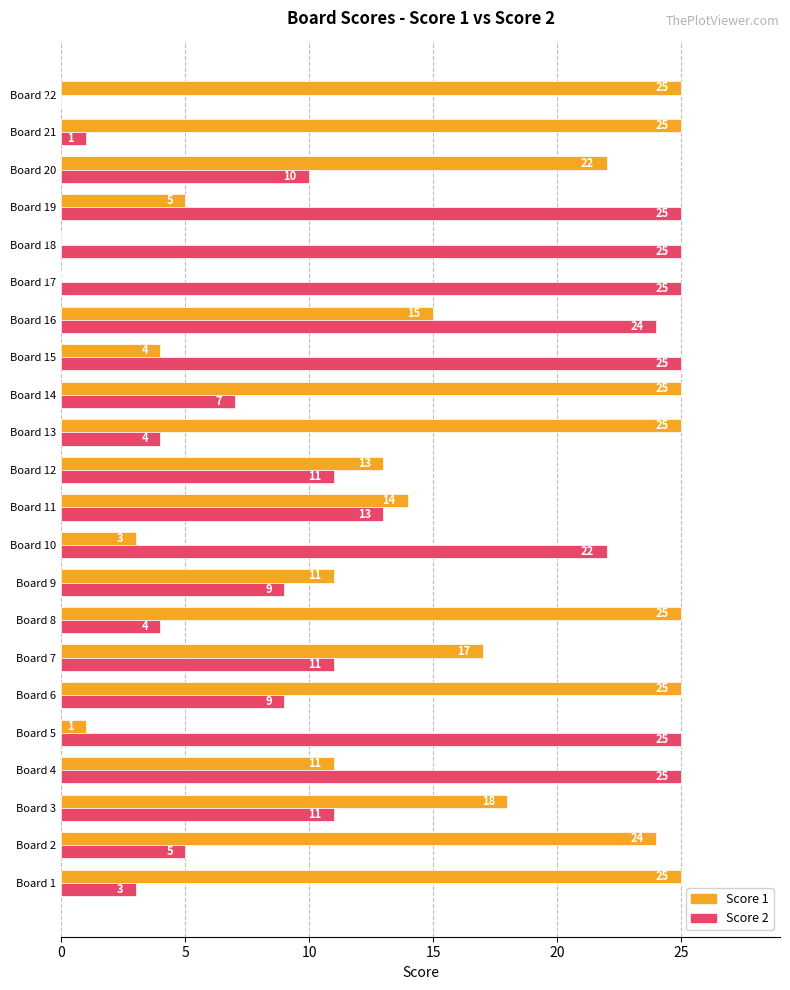

Is it true that Score 2 equals 13 at Board 11?

True